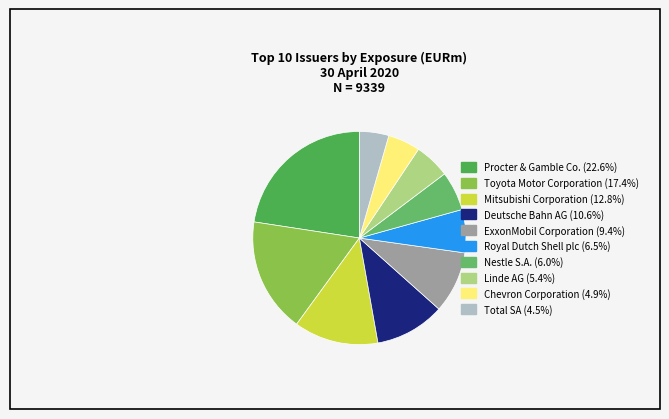

To the nearest percent, what is the difference between the largest and smallest slice percentages?

18%